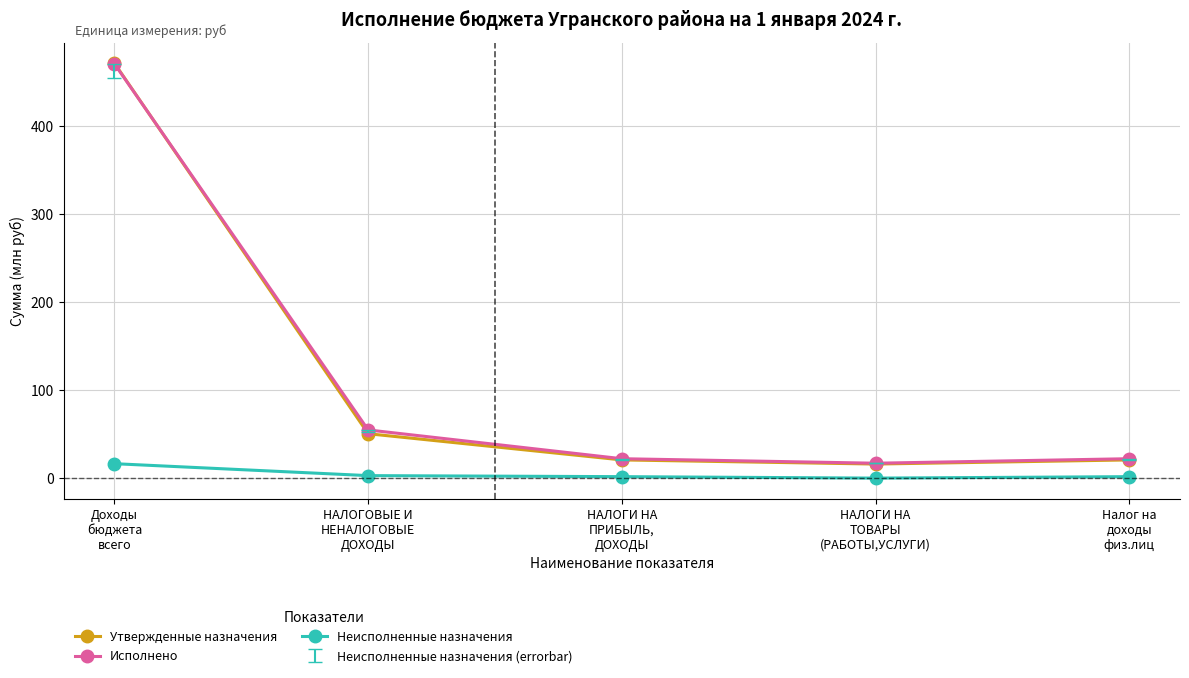

What is the total value across all series at Налог на
доходы
физ.лиц?

44.4